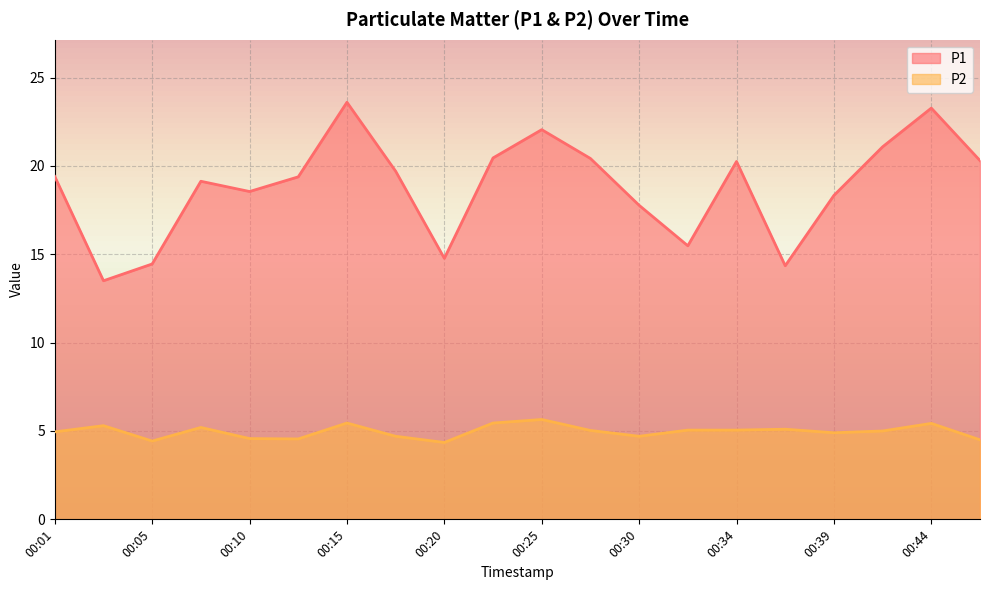

Read the P1 value at 00:47.

20.3